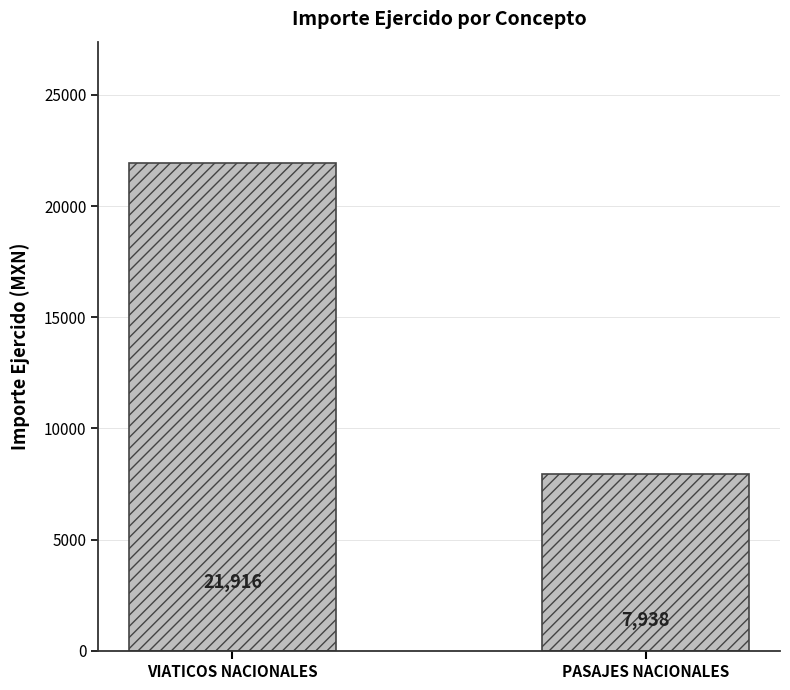

What is the ratio of the value at PASAJES NACIONALES to the value at VIATICOS NACIONALES?

0.4